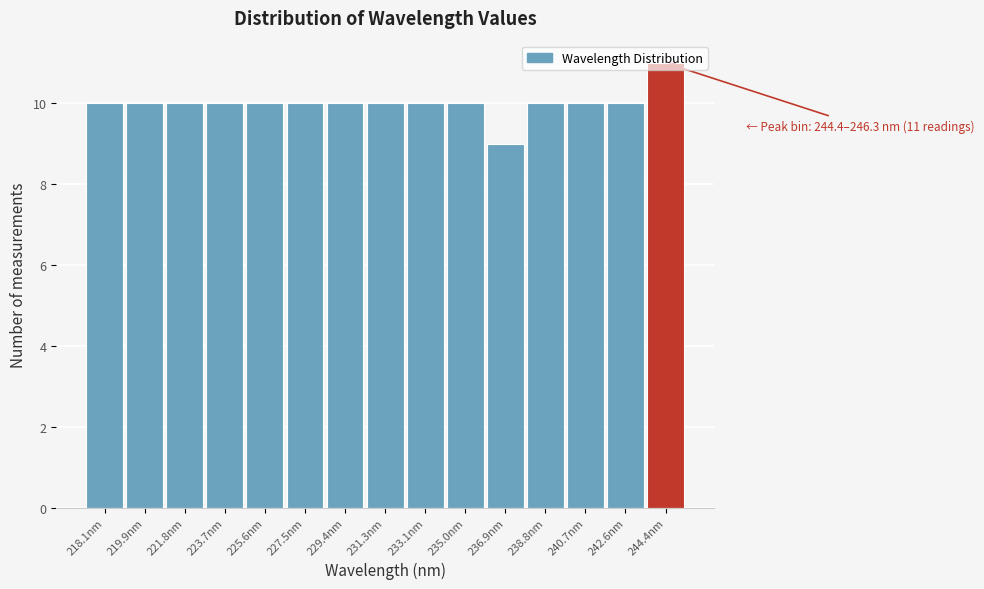

What is the sum of all values?

150